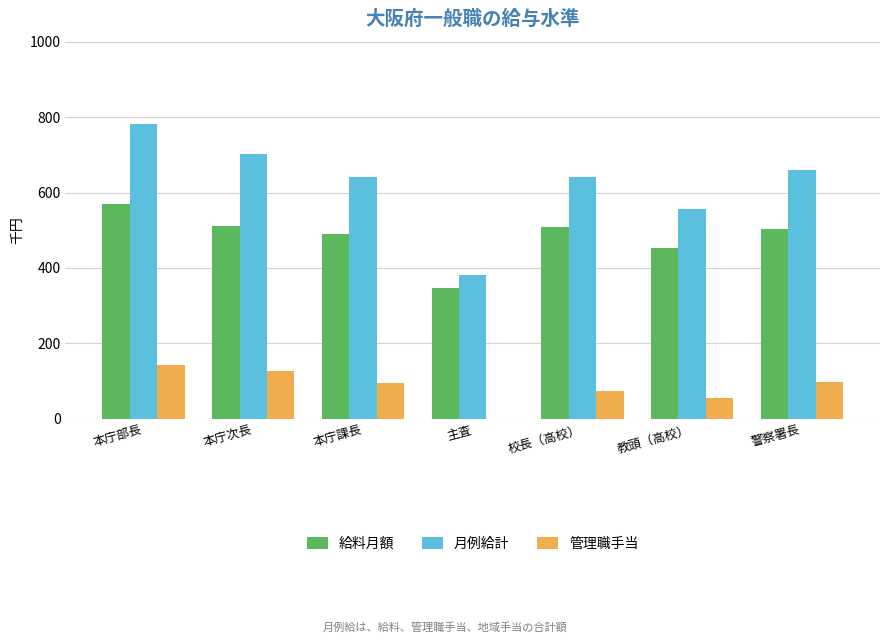

Which series changed the most between 本庁課長 and 教頭（高校）?

月例給計